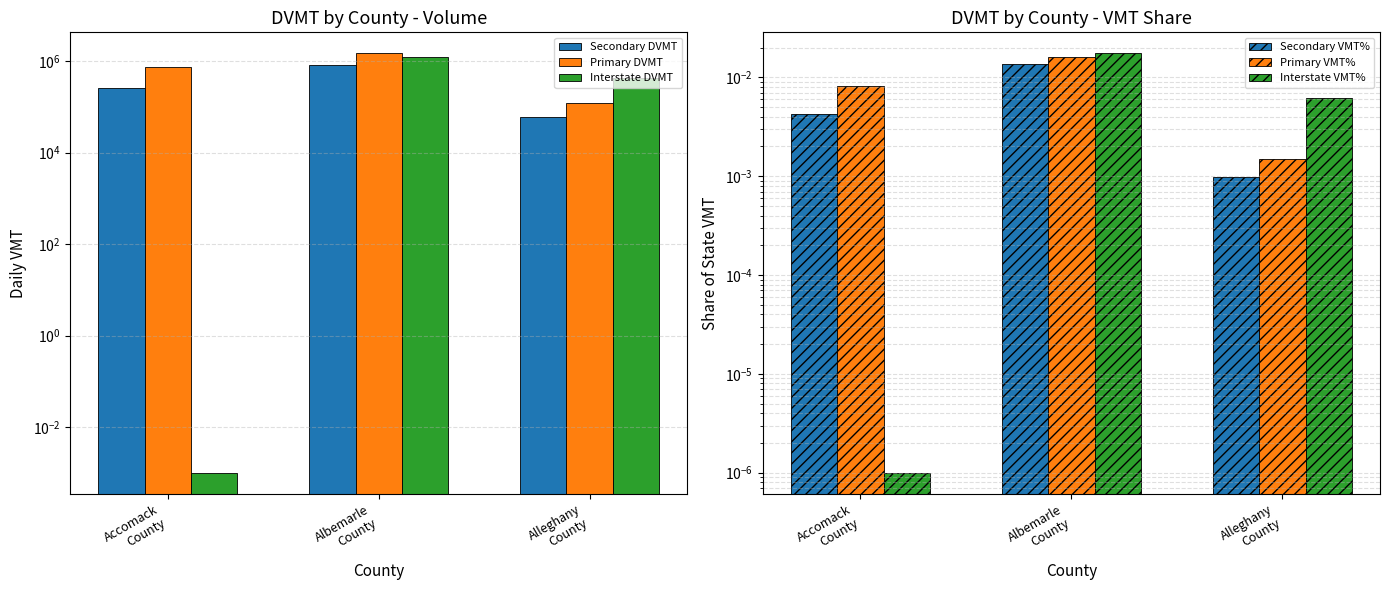

Which series has the largest total across all categories?

Primary DVMT